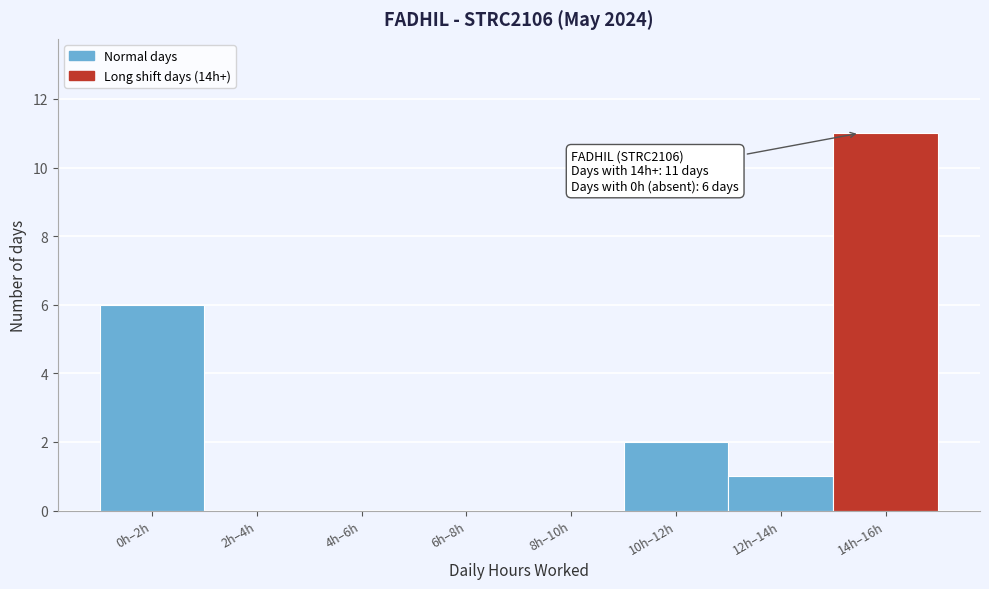

Reading left to right, list all the values displayed in this chart.

0h–2h=6	2h–4h=0	4h–6h=0	6h–8h=0	8h–10h=0	10h–12h=2	12h–14h=1	14h–16h=11